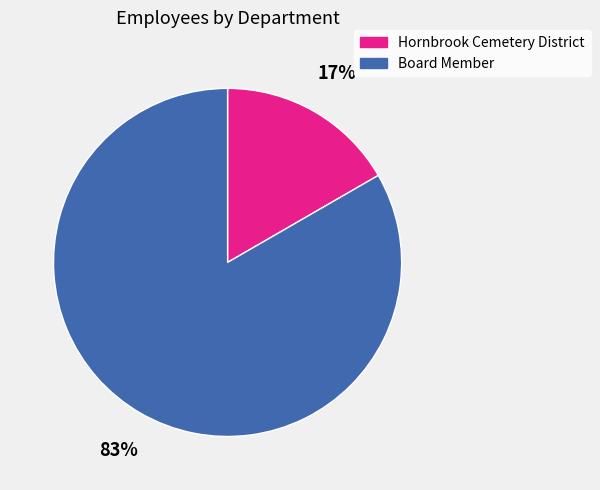

To the nearest percent, what percentage of the pie is Hornbrook Cemetery District?

17%